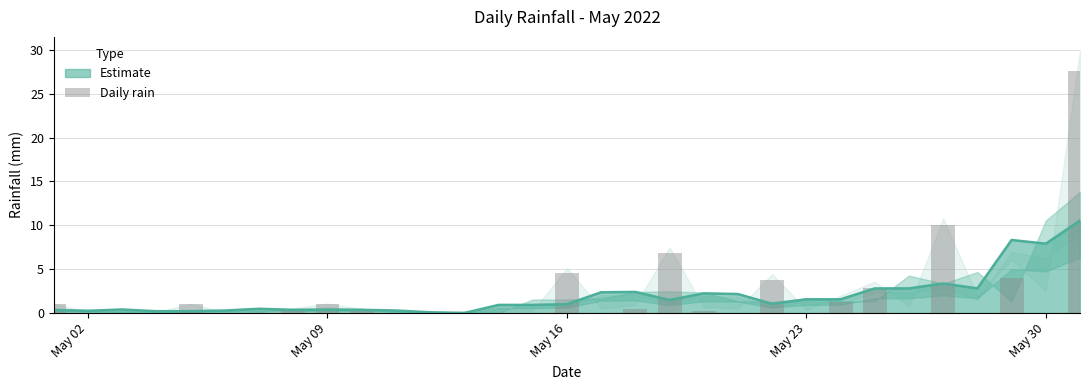

How many positive values are there?

15